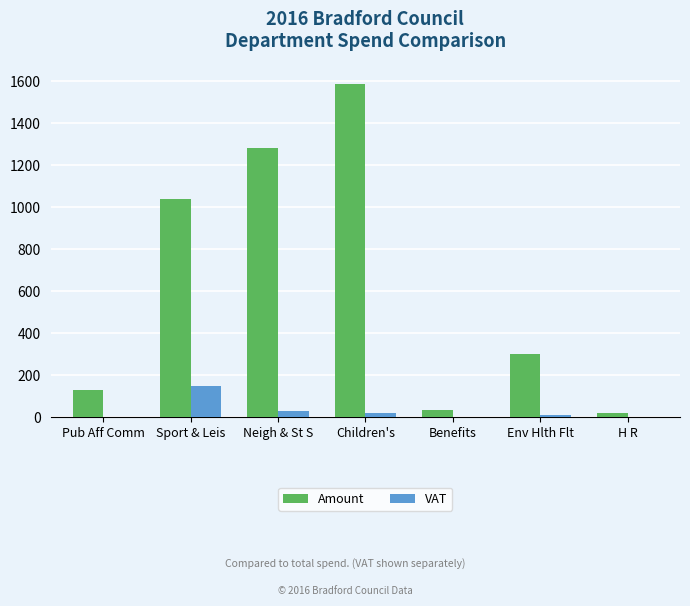

Reading left to right, extract all data points from this chart.

Amount: 129.7	1037.2	1284.5	1589.3	32.4	300.1	20.0
VAT: 0.0	149.5	28.2	18.7	0.0	8.0	0.0